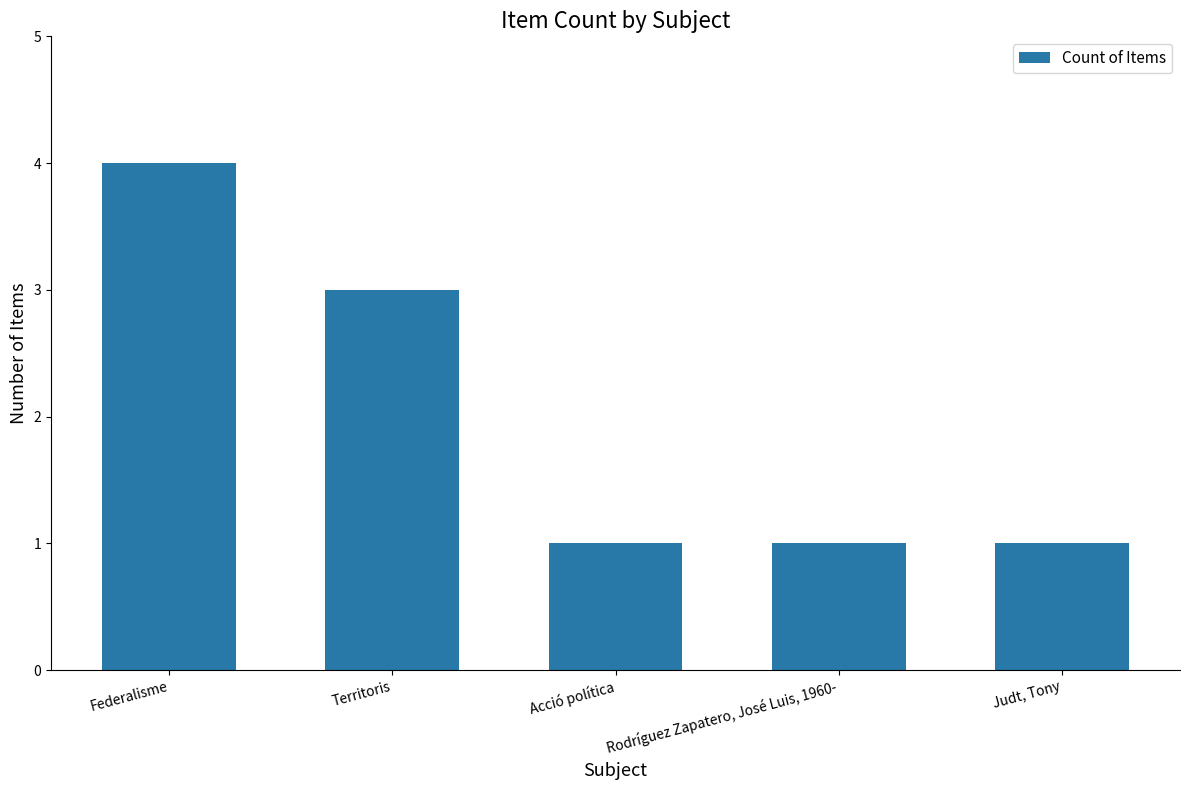

What is the label of the 2nd bar from the right?

Rodríguez Zapatero, José Luis, 1960-